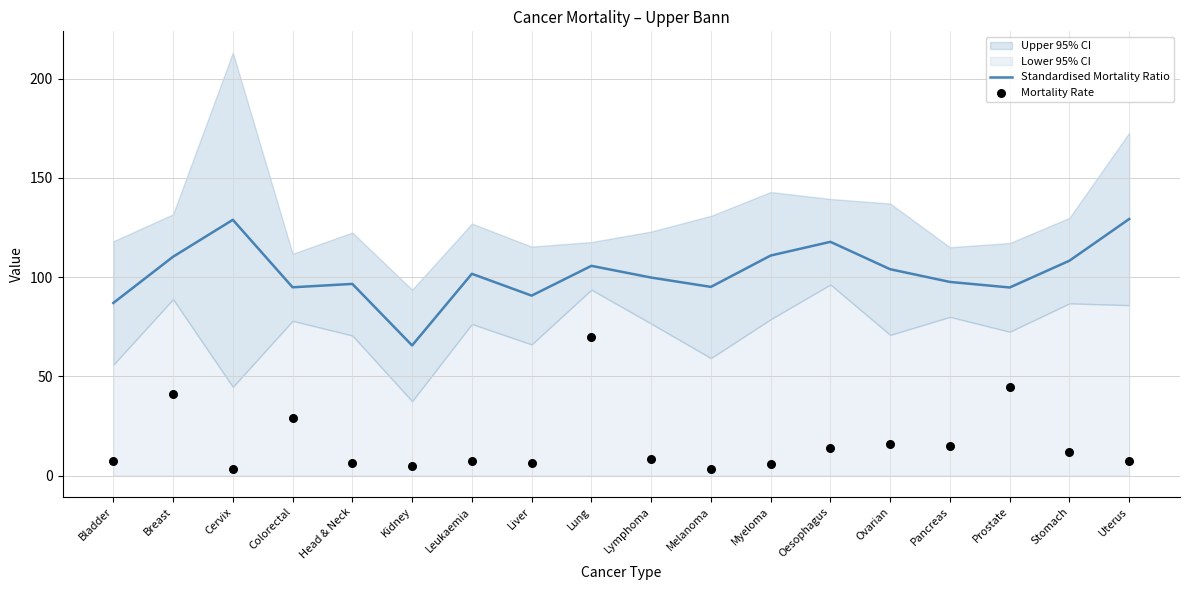

Which series has the largest total across all categories?

Standardised Mortality Ratio